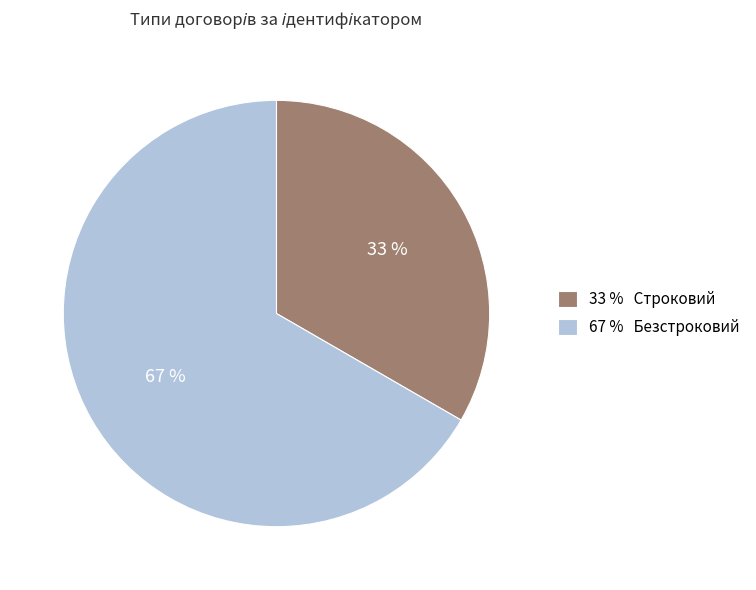

Is there a majority slice in this chart?

Yes